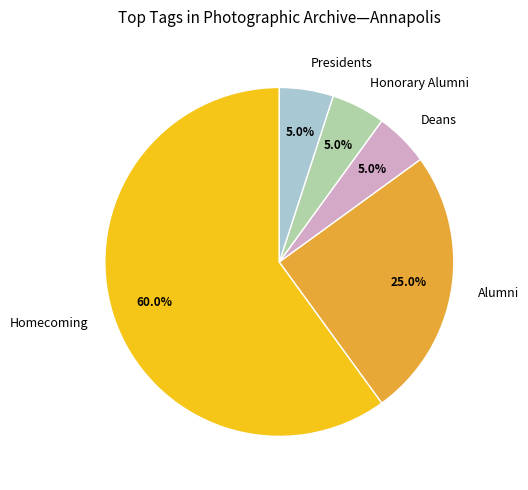

Which category has the biggest portion of the pie?

Homecoming